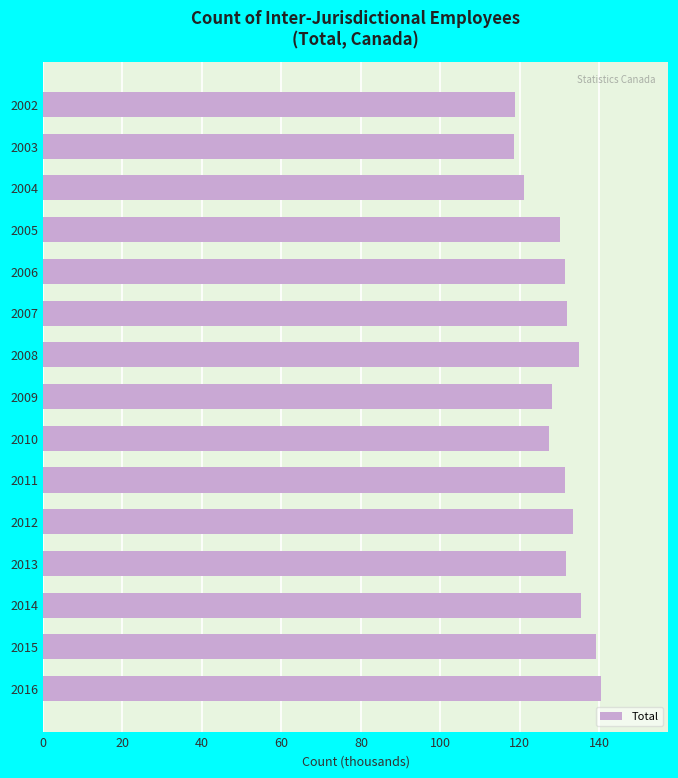

What is the difference between the second highest and second lowest values?

20.5